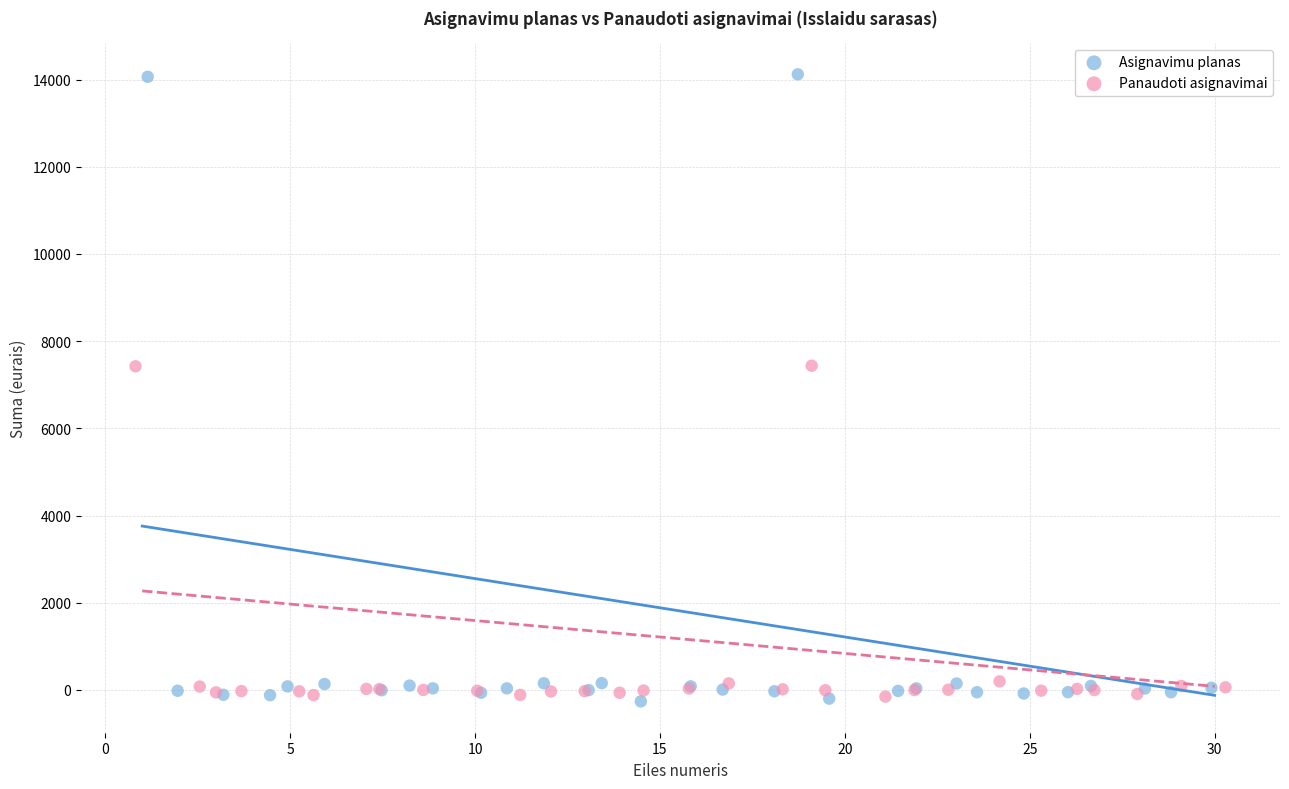

Which series has the widest spread of Y values?

Asignavimu planas